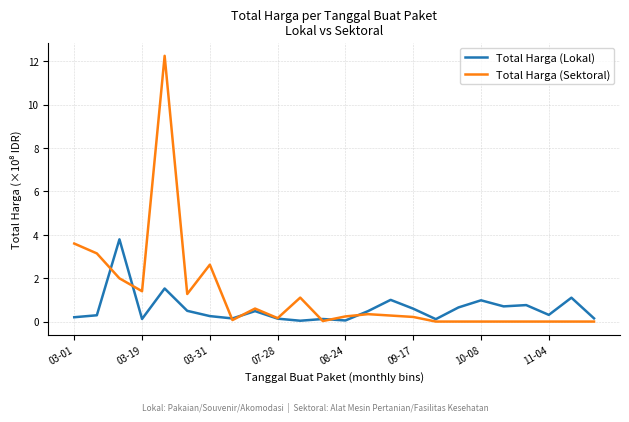

Which series has the widest spread of values?

Total Harga (Sektoral)